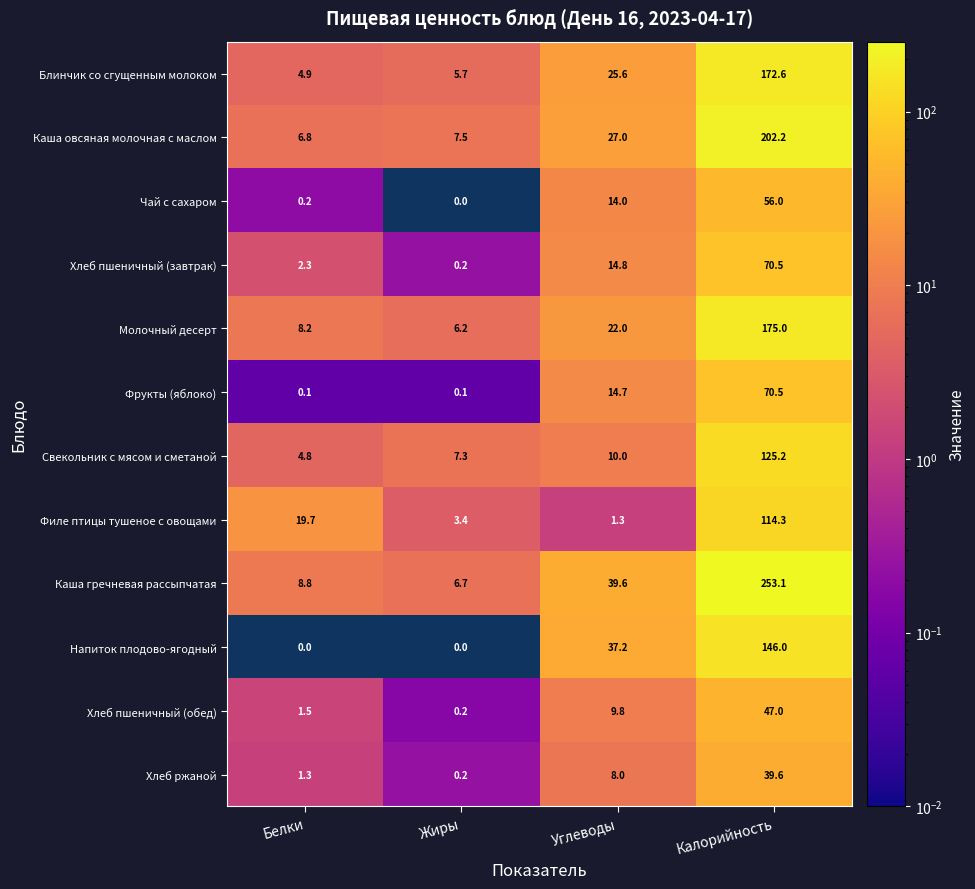

What is the total value across all series at Жиры?

37.5